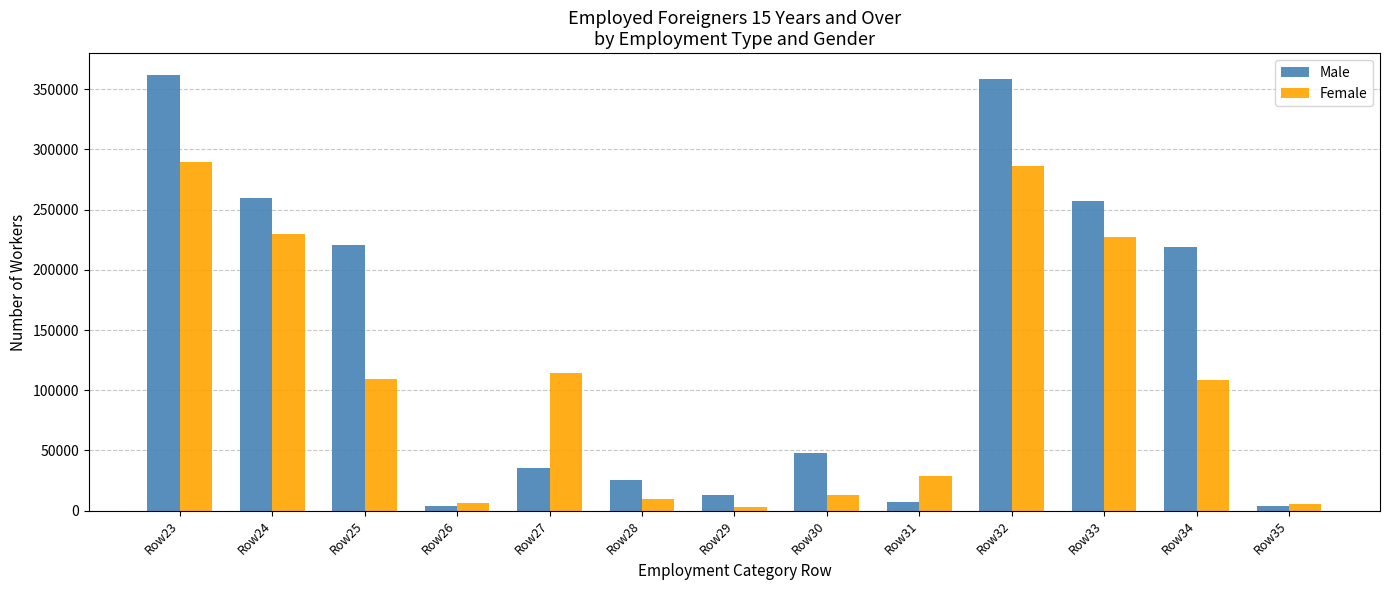

Which series has the largest range (max minus min)?

Male